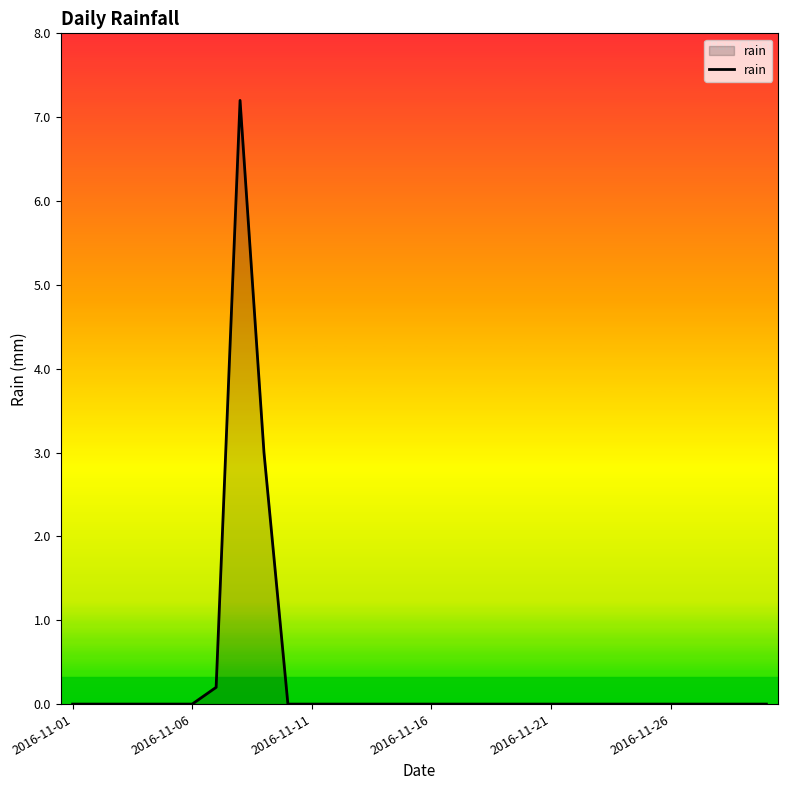

What is the difference between the maximum and minimum values?

7.2